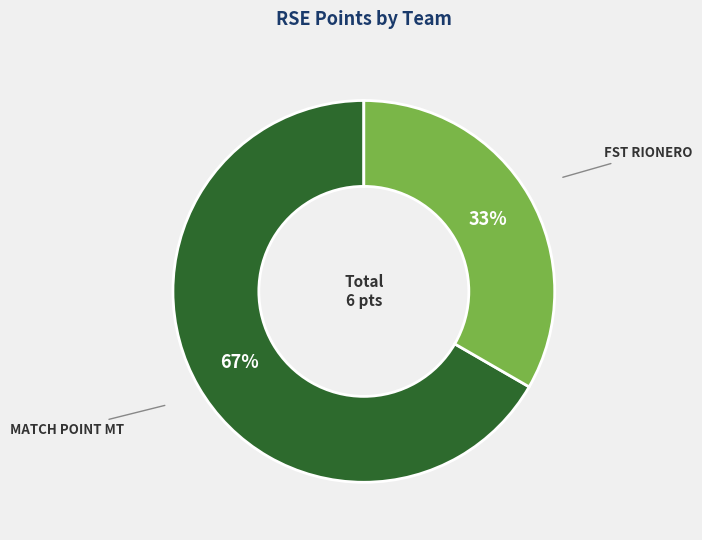

Does any single category account for the majority?

Yes